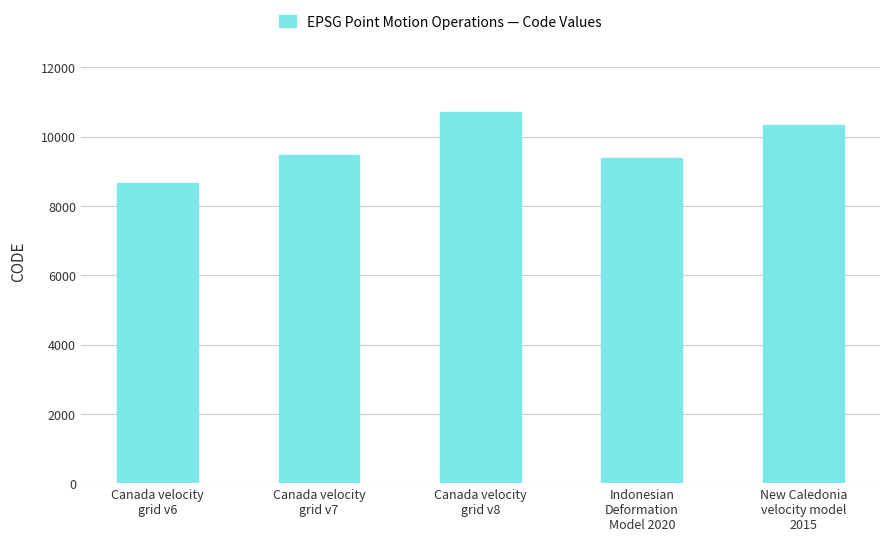

What is the difference between the values at Canada velocity
grid v6 and Canada velocity
grid v7?

807